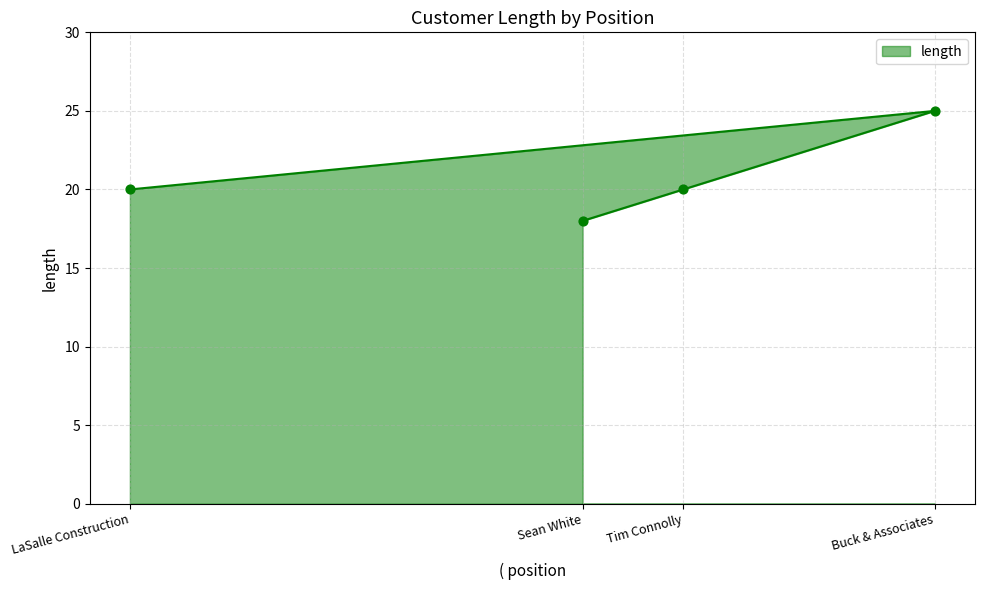

Which has a higher value, Tim Connolly or Sean White?

Tim Connolly